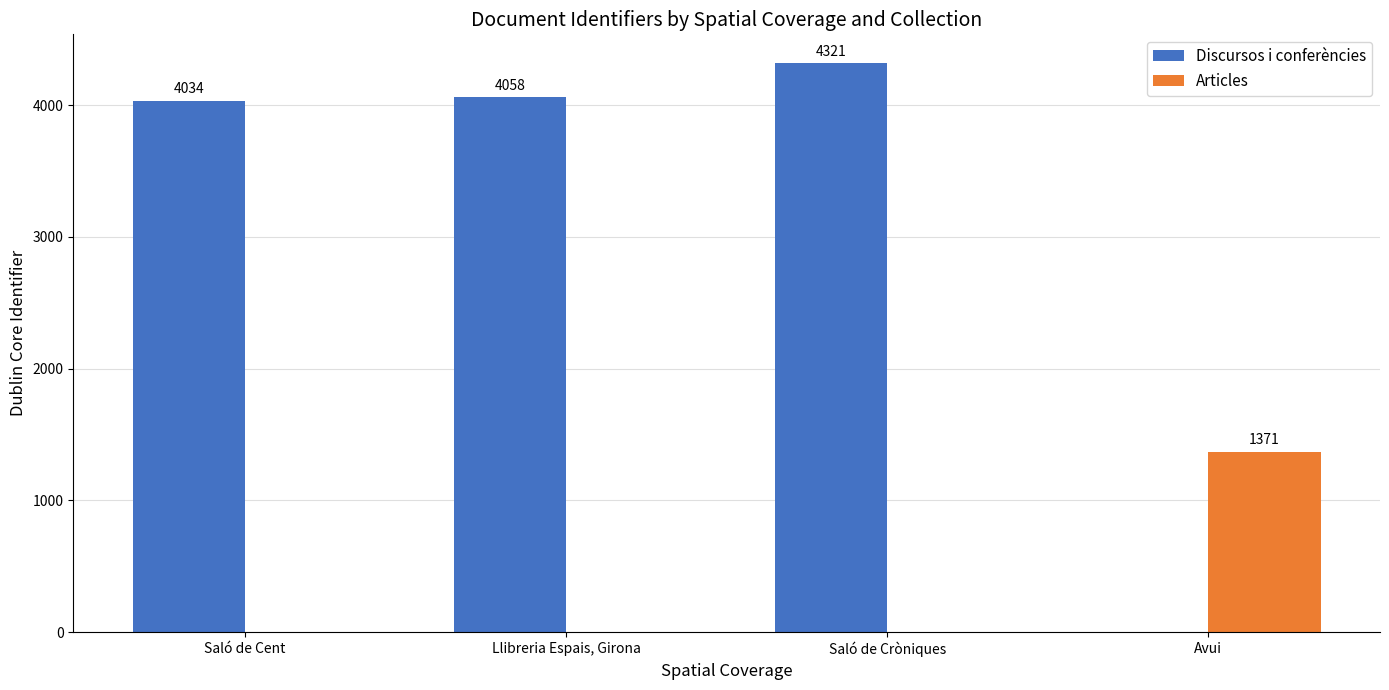

The Discursos i conferències series shows 6468 at Llibreria Espais, Girona. True or false?

False